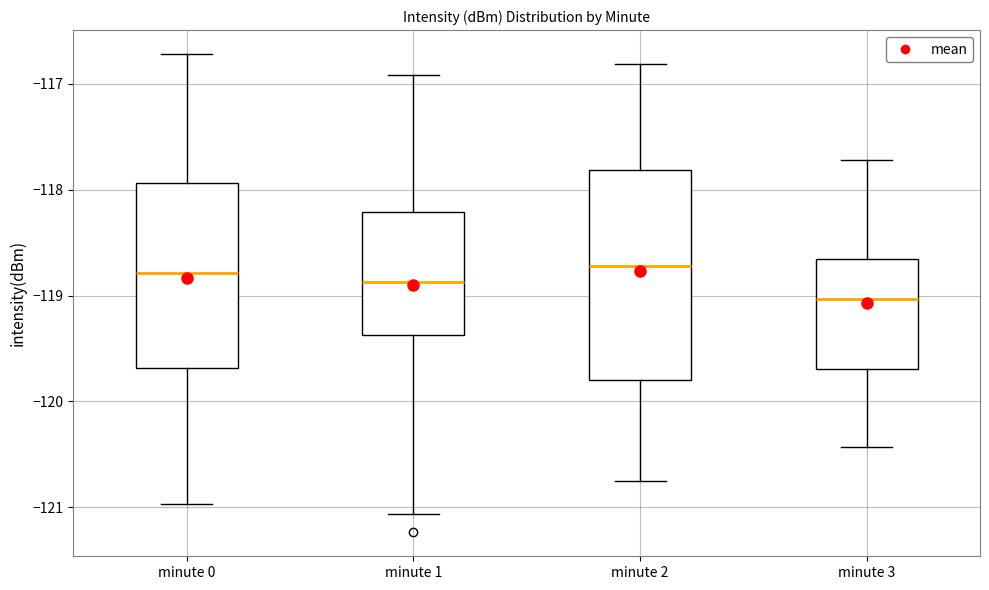

Reading left to right, read every box against the y-axis: the position of its median line, the range the box covers, and the ends of its whiskers. The values are not printed on the chart, so give them approximately, as read against the axis.

minute 0: median -118.8, box -119.7 to -117.9, whiskers -121.0 to -116.7
minute 1: median -118.9, box -119.4 to -118.2, whiskers -121.1 to -116.9
minute 2: median -118.7, box -119.8 to -117.8, whiskers -120.8 to -116.8
minute 3: median -119.0, box -119.7 to -118.7, whiskers -120.4 to -117.7